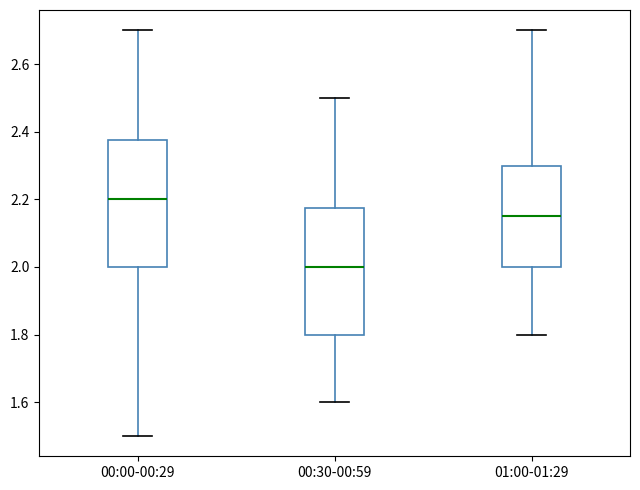

Reading left to right, transcribe this box plot: for each box, give where its median line is, the range the box spans, and where its two whiskers end, as read against the y-axis. The values are not printed on the chart, so give them approximately, as read against the axis.

00:00-00:29: median 2.20, box 2.00 to 2.38, whiskers 1.50 to 2.70
00:30-00:59: median 2.00, box 1.80 to 2.18, whiskers 1.60 to 2.50
01:00-01:29: median 2.16, box 2.00 to 2.30, whiskers 1.80 to 2.70